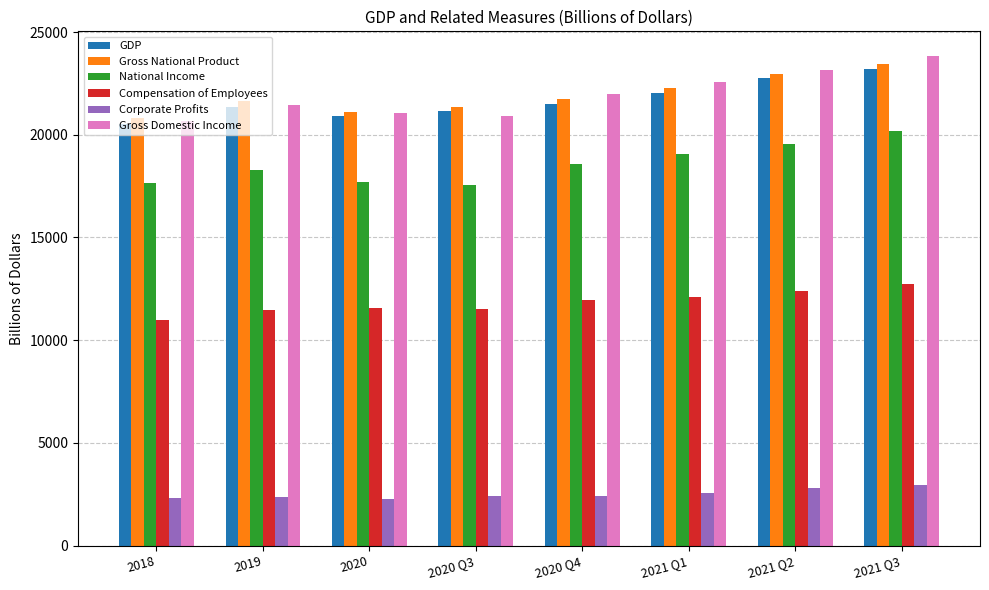

Which series has the widest spread of values?

Gross Domestic Income